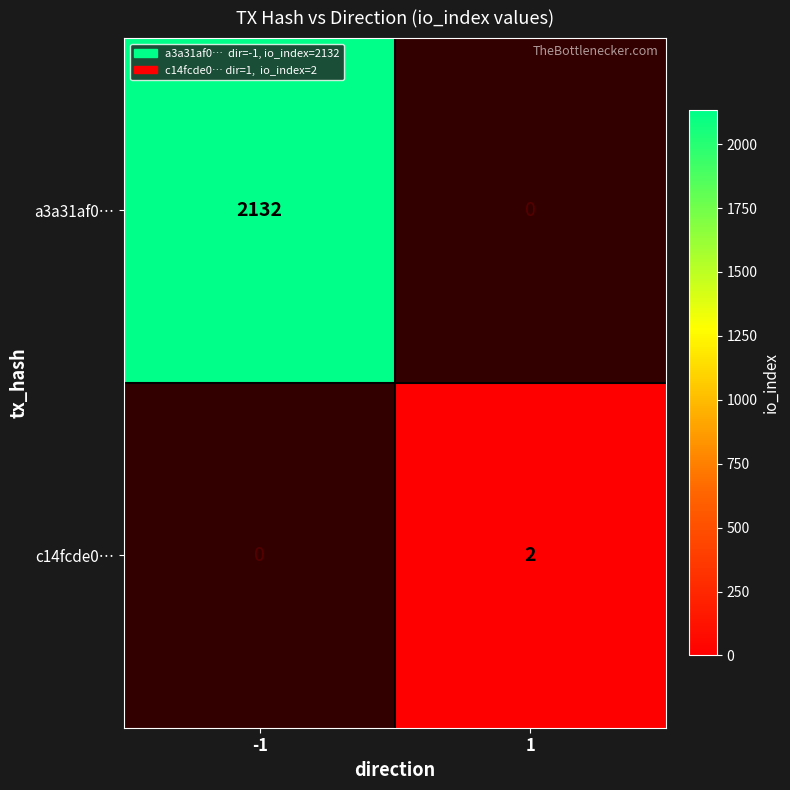

Is it true that c14fcde0… equals 0.9 at 1?

False